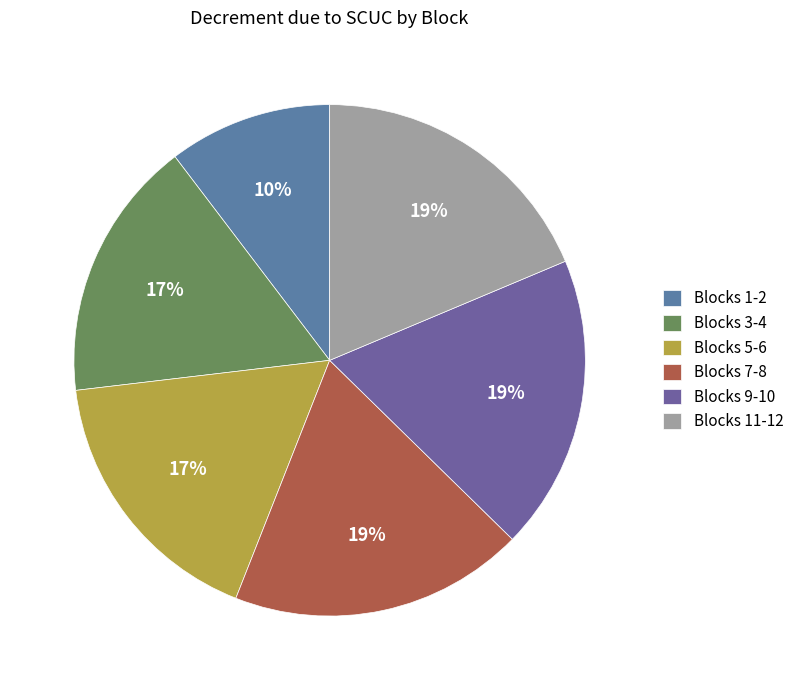

How many segments does this pie chart have?

6